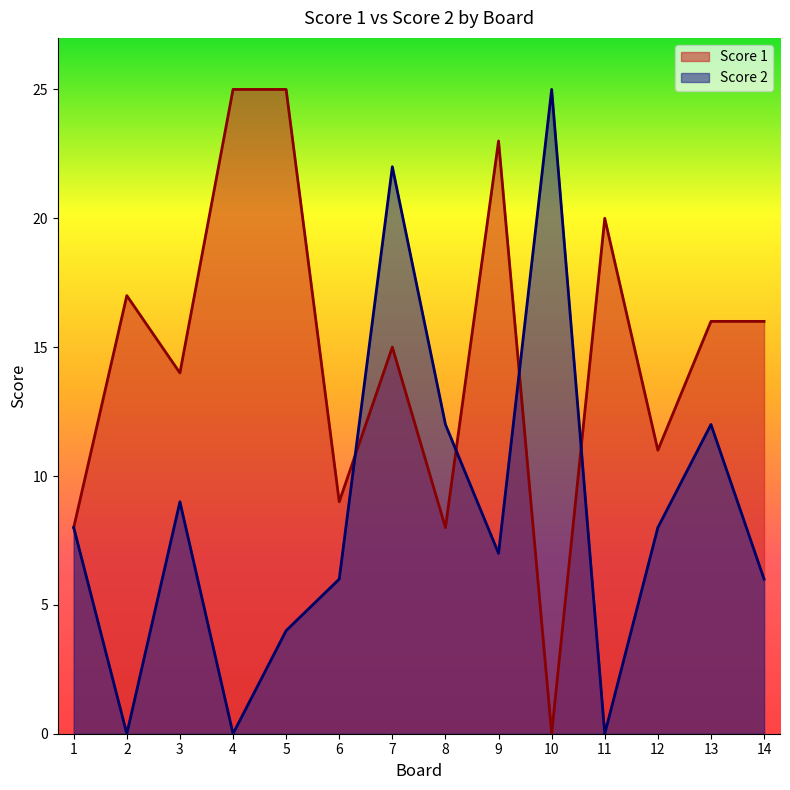

How many values in Score 1 are above zero?

13